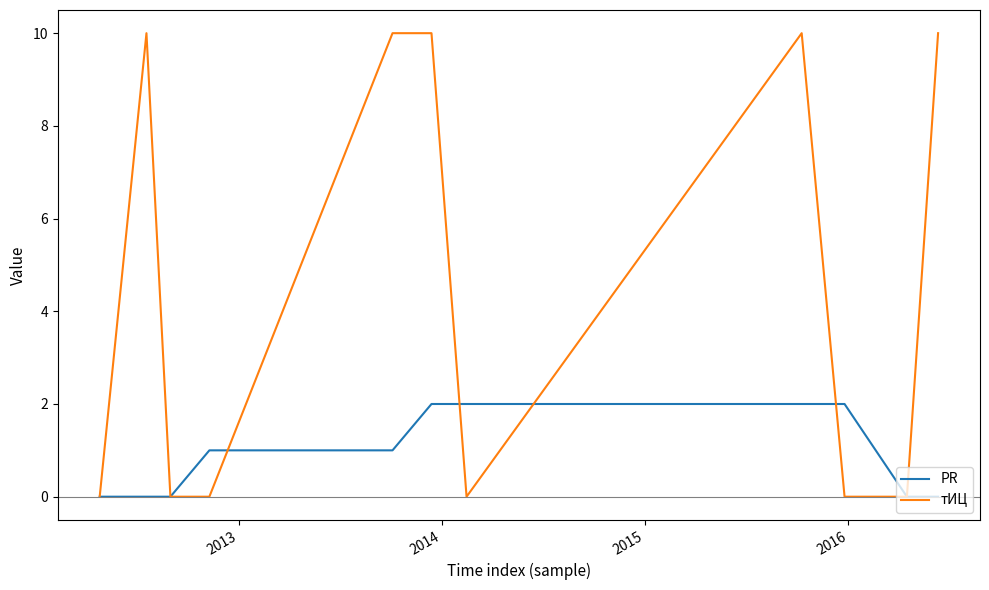

What is the greatest value displayed?

10